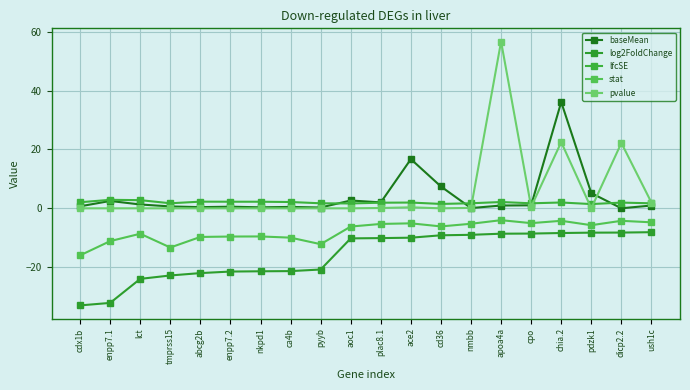

Reading right to left, list all the values displayed in this chart.

baseMean: 0.9	0.0	5.2	36.1	1.0	0.9	0.1	7.4	16.7	2.0	2.7	0.3	0.5	0.3	0.5	0.4	0.6	1.3	2.5	0.7
log2FoldChange: -8.1	-8.2	-8.3	-8.4	-8.6	-8.6	-9.0	-9.2	-10.0	-10.1	-10.2	-20.8	-21.3	-21.4	-21.5	-22.0	-22.8	-24.0	-32.1	-33.0
lfcSE: 1.7	1.9	1.4	2.0	1.7	2.1	1.7	1.5	2.0	1.9	1.6	1.7	2.1	2.2	2.2	2.3	1.7	2.8	2.9	2.1
stat: -4.8	-4.2	-5.7	-4.2	-5.0	-4.0	-5.2	-6.1	-5.1	-5.3	-6.2	-12.2	-10.0	-9.6	-9.6	-9.7	-13.3	-8.6	-11.1	-16.0
pvalue: 2.0	22.2	0.0	22.5	0.5	56.6	0.2	0.0	0.3	0.1	0.0	0.0	0.0	0.0	0.0	0.0	0.0	0.0	0.0	0.0